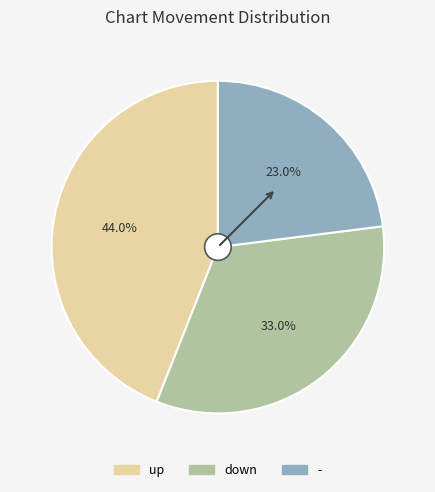

What percentage is NOT represented by up?

56.0%